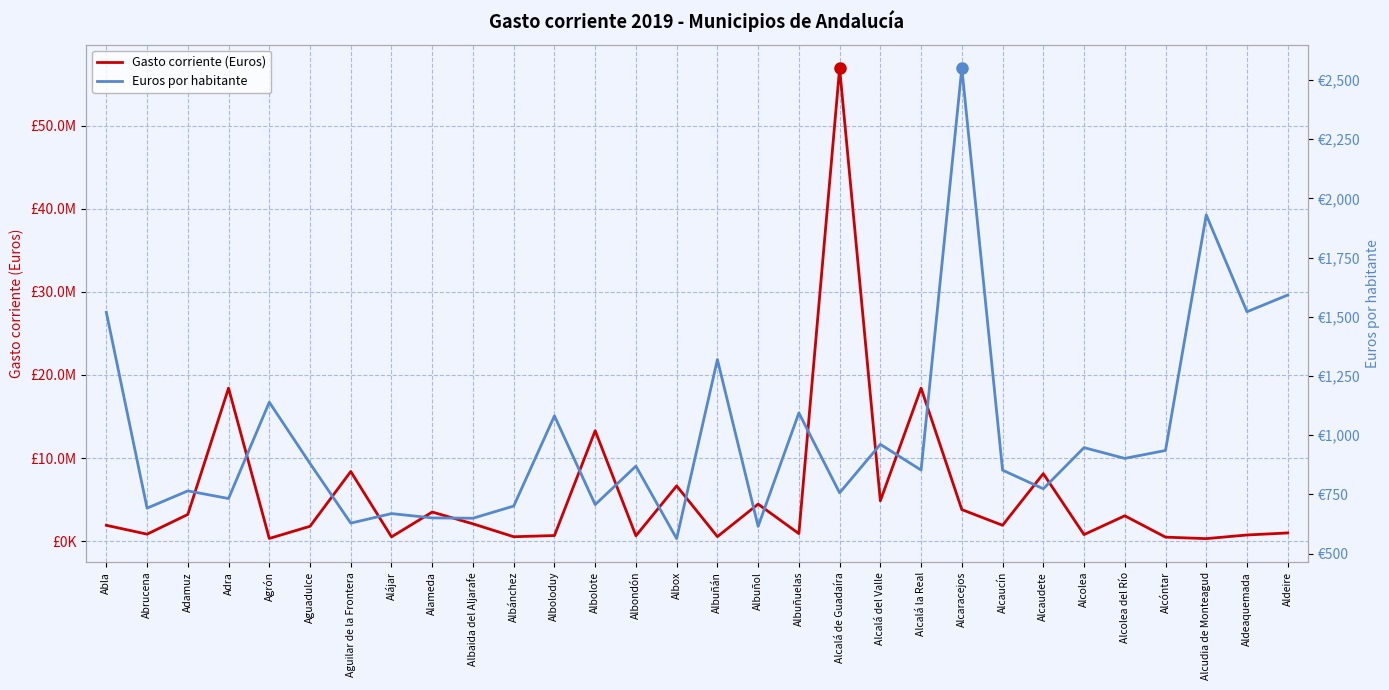

The value of Gasto corriente (Euros) at Alcalá la Real is 18417949.5. True or false?

True